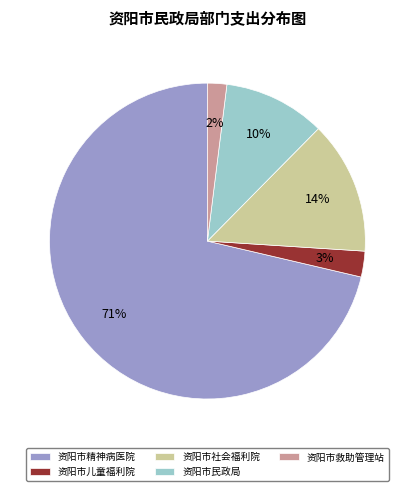

What is the largest slice in the pie chart?

资阳市精神病医院